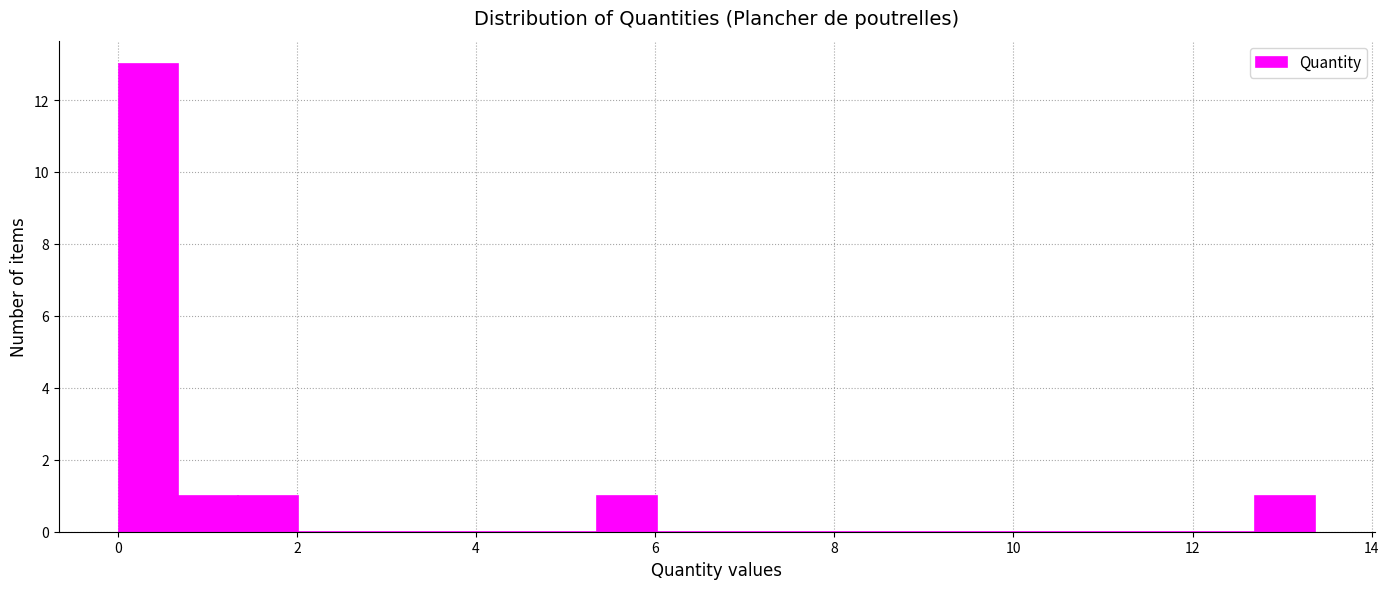

Read against the x-axis, roughly where is the centre of the tallest bar?

0.4